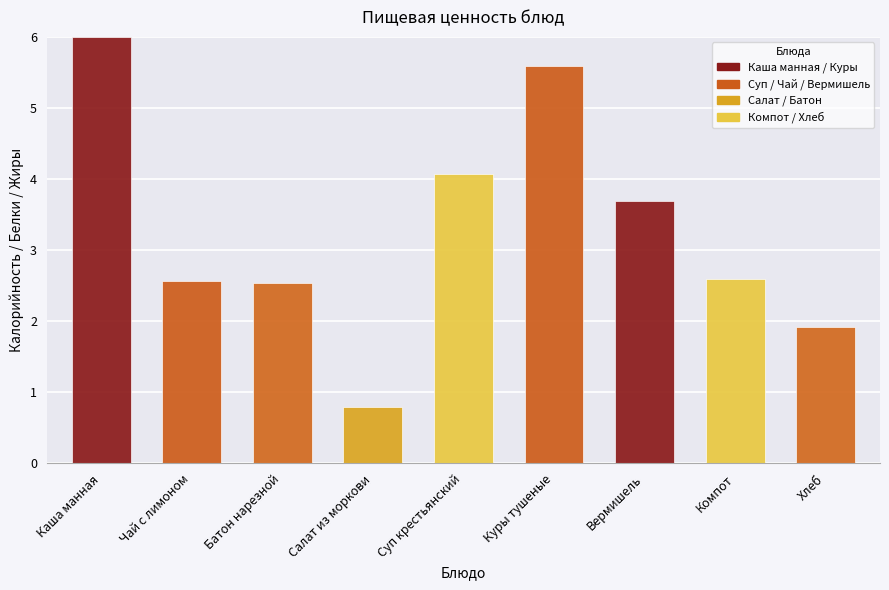

At which category does the chart reach its peak across all series?

Каша манная